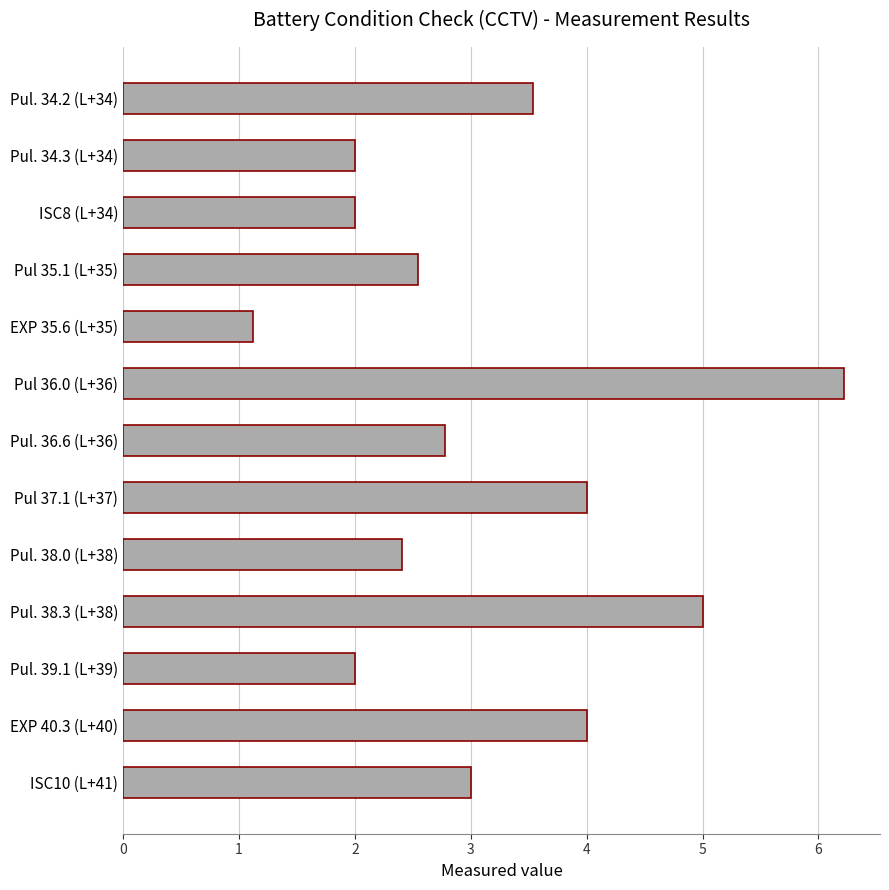

What is the difference between the maximum and second lowest values?

4.2